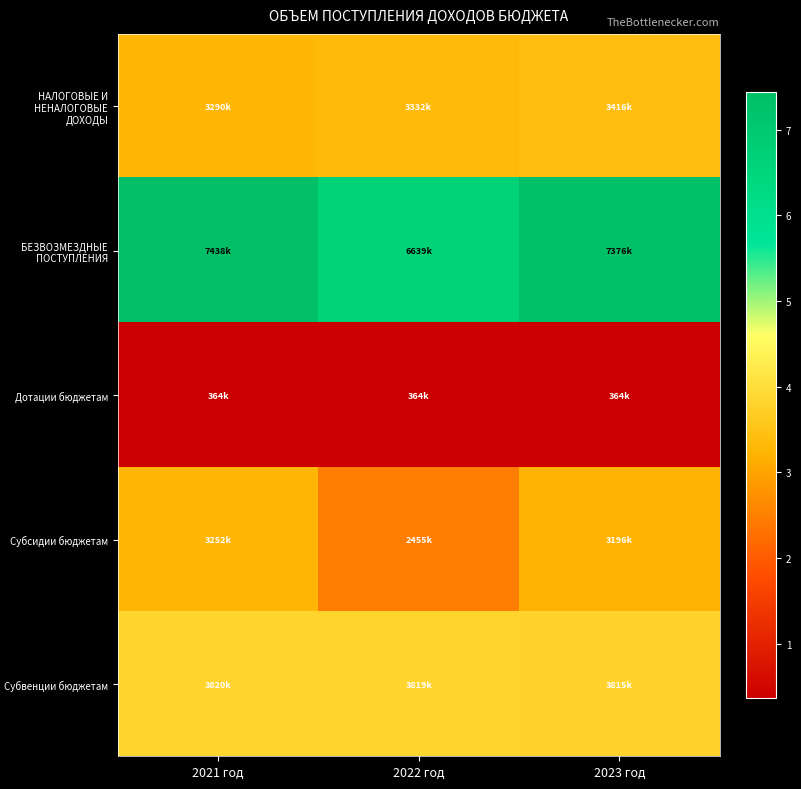

List the series in order of their peak value, lowest first.

Дотации бюджетам, Субсидии бюджетам, НАЛОГОВЫЕ И НЕНАЛОГОВЫЕ ДОХОДЫ, Субвенции бюджетам, БЕЗВОЗМЕЗДНЫЕ ПОСТУПЛЕНИЯ